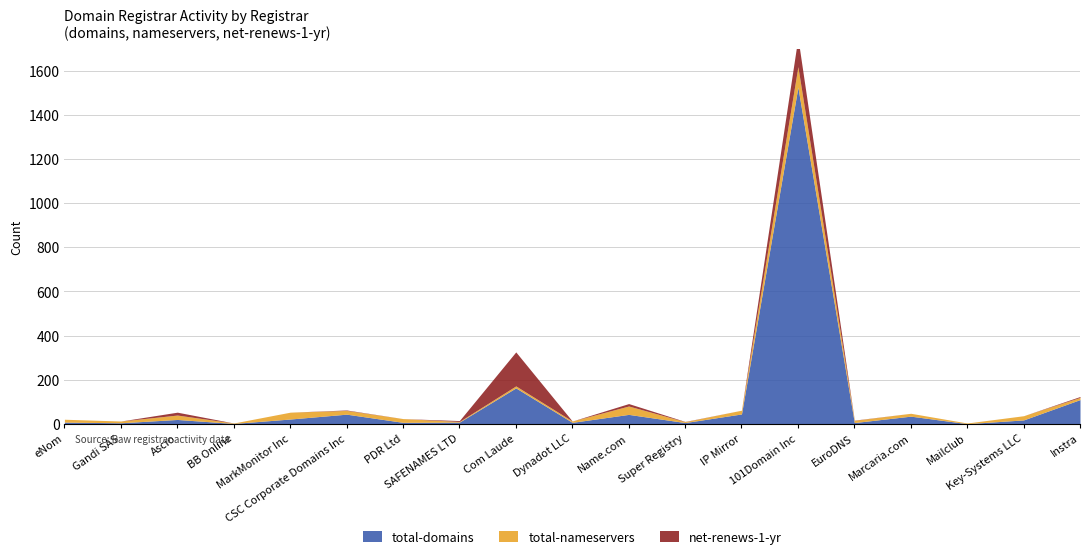

How many intersections are there between total-nameservers and total-domains?

7